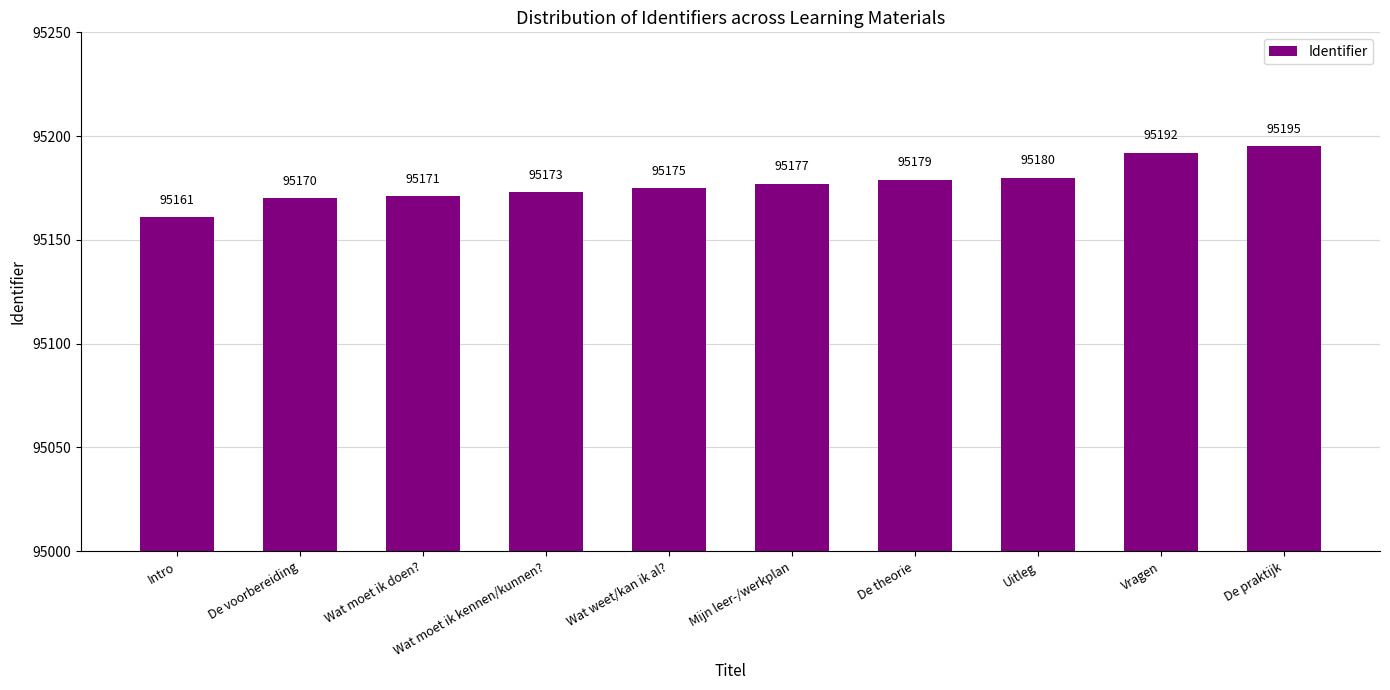

At which label is the value closest to 95178?

Mijn leer-/werkplan